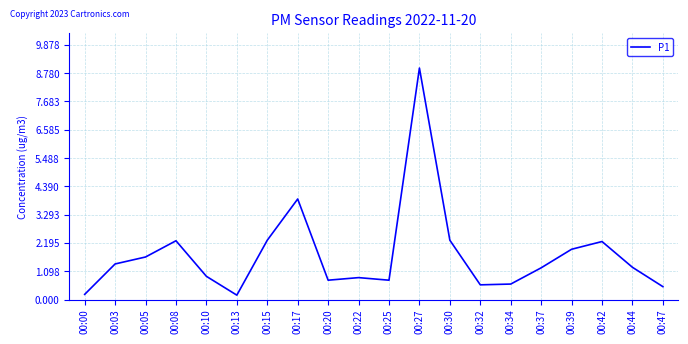

What is the smallest value displayed?

0.2